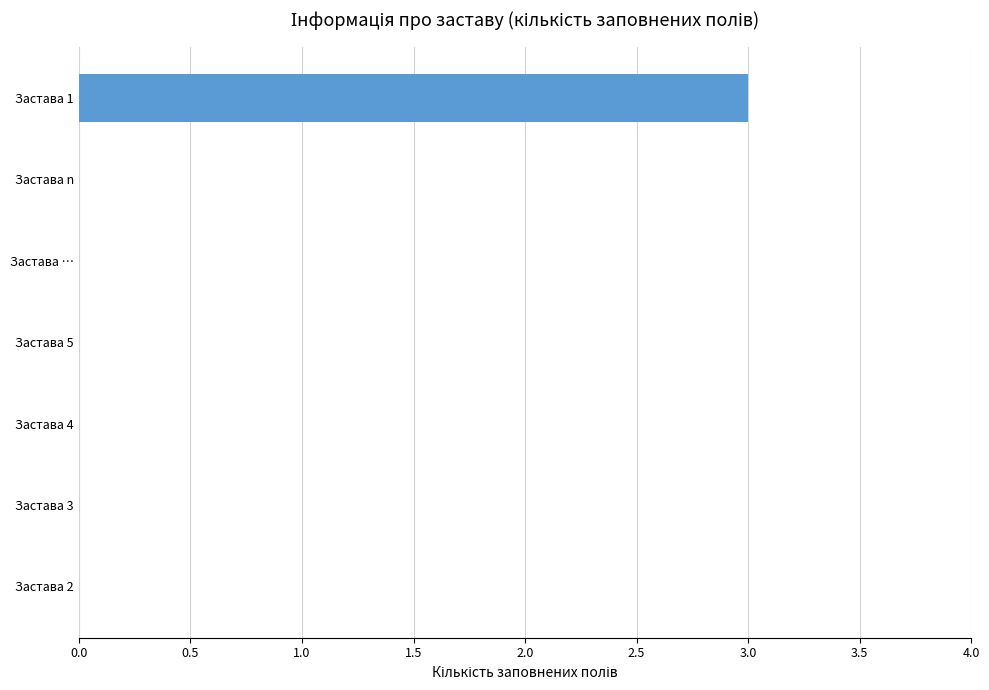

What is the sum of all values?

3